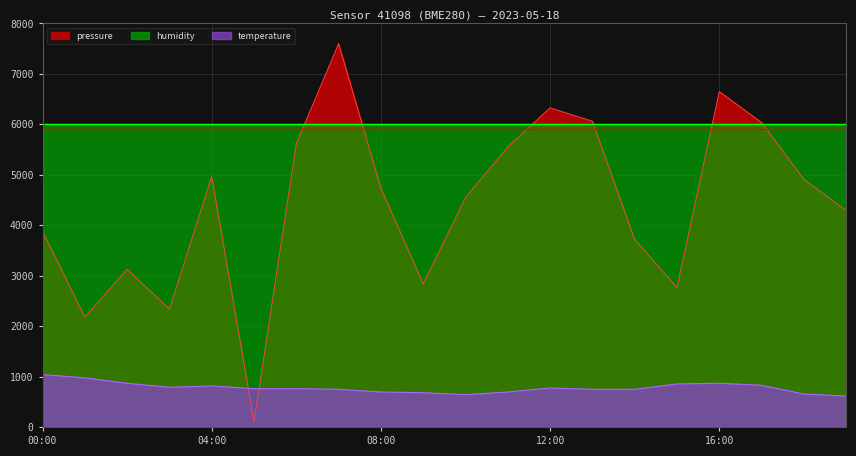

Which has a higher value, 08:00 or 05:00?

08:00